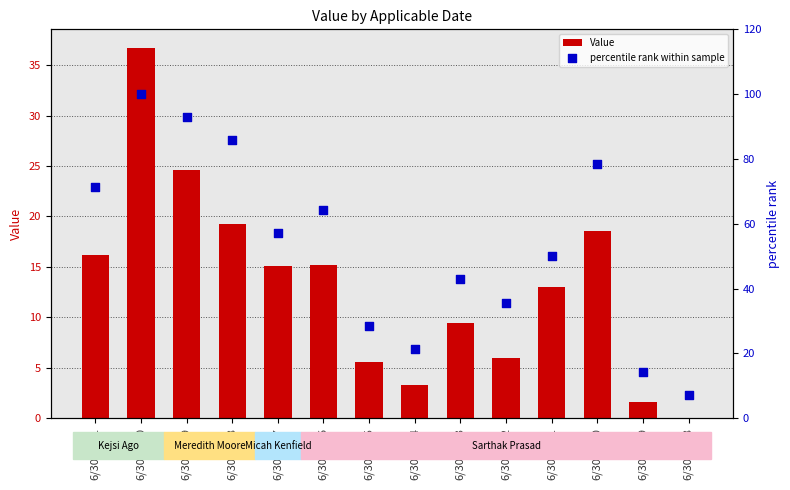

Which series has the widest spread of Y values?

percentile rank within sample